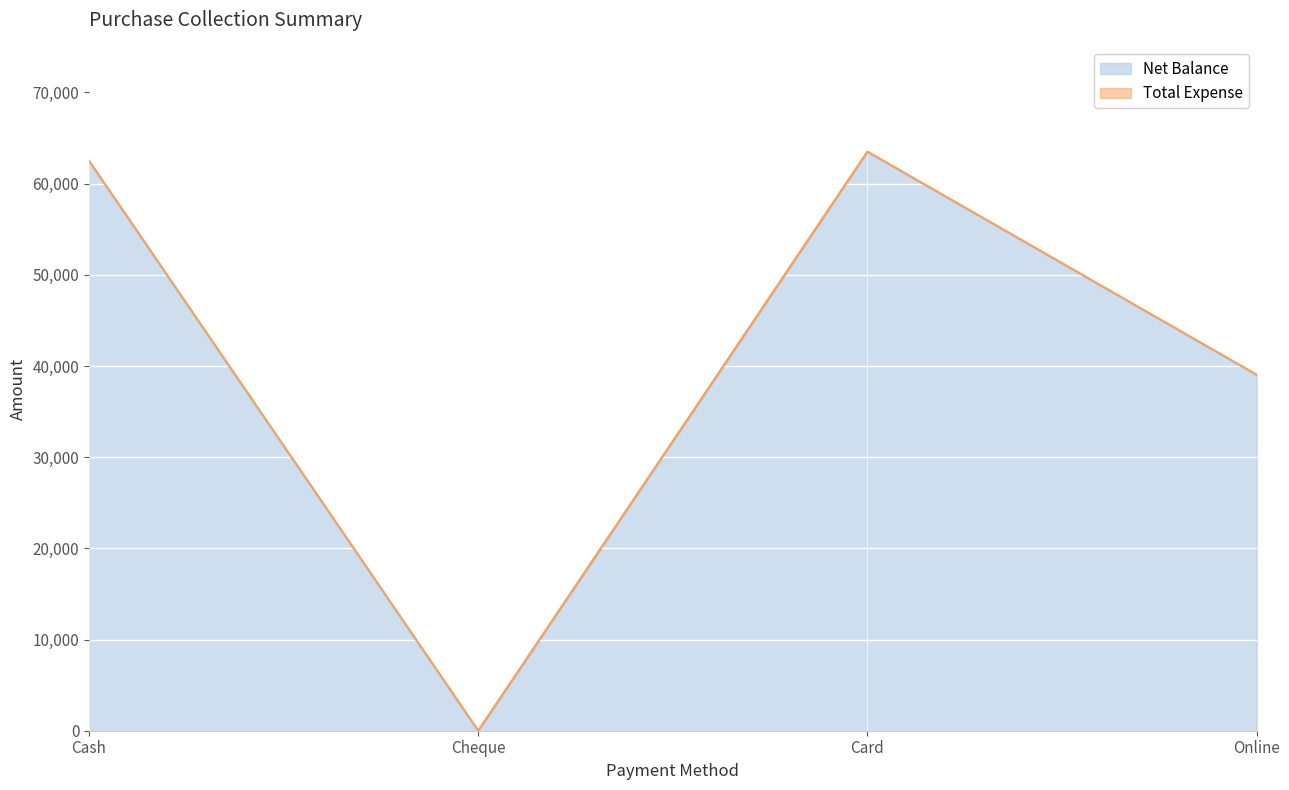

Does the chart display data point markers on the line(s)?

No